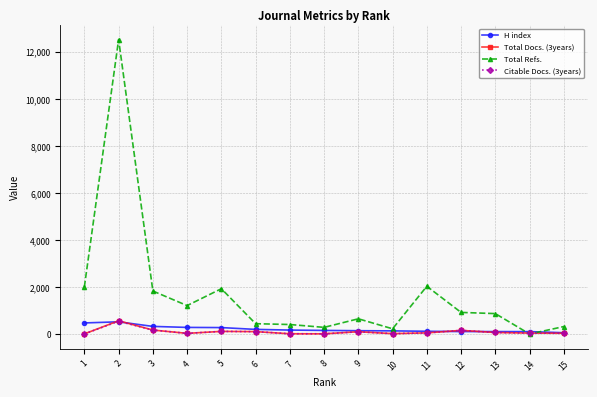

At which category does Total Refs. reach its first local valley?

4